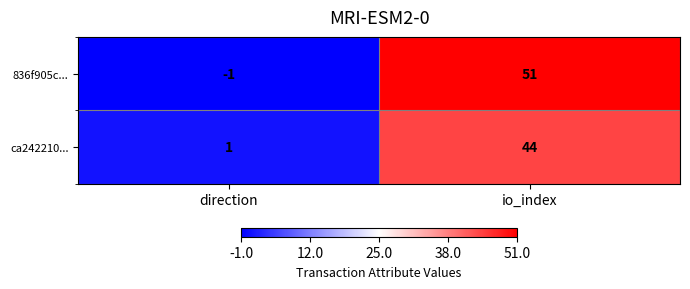

Which category has the highest value across all series?

io_index